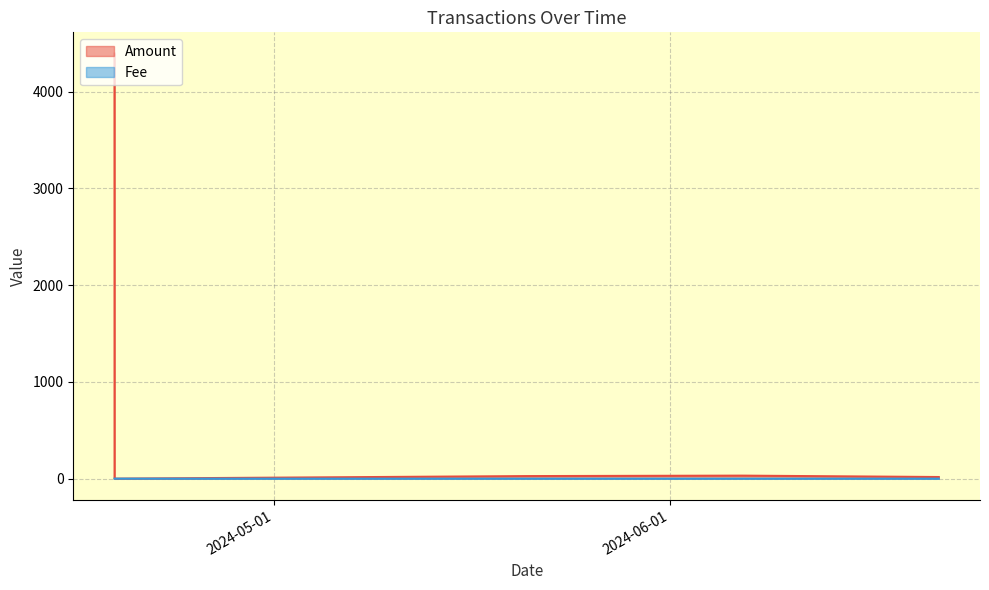

Which category has the highest value in the Fee series?

2024-04-18 12:12:00